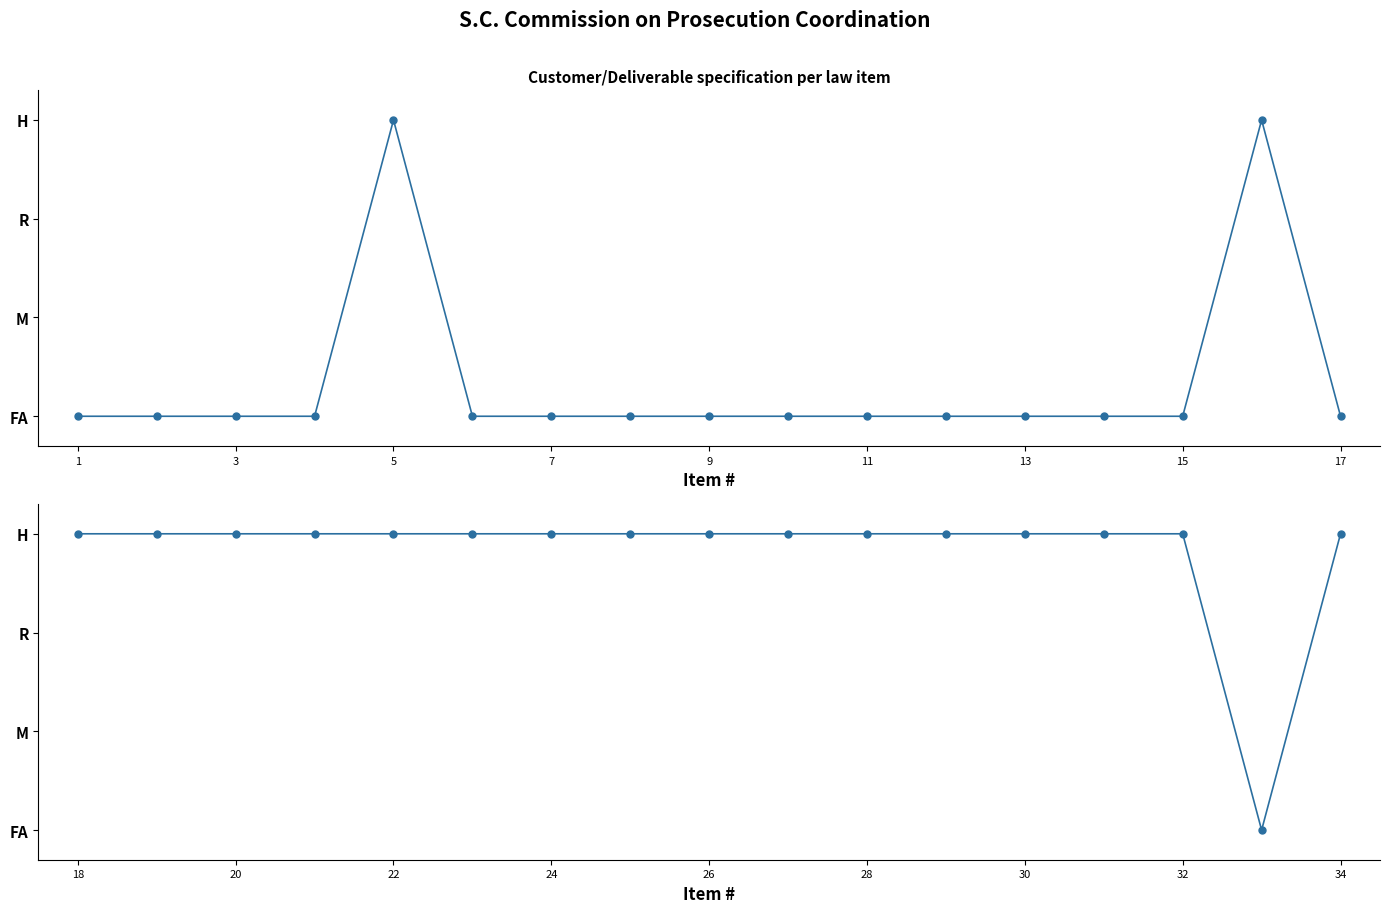

Is it true that Results per item (18-34) equals 1 at 7?

False